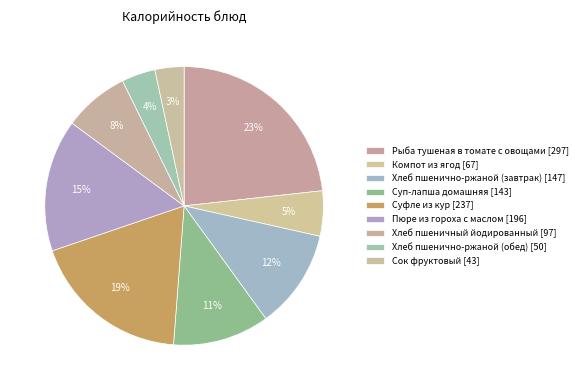

What is the total percentage of Пюре из гороха с маслом and Хлеб пшеничный йодированный?

22.9%